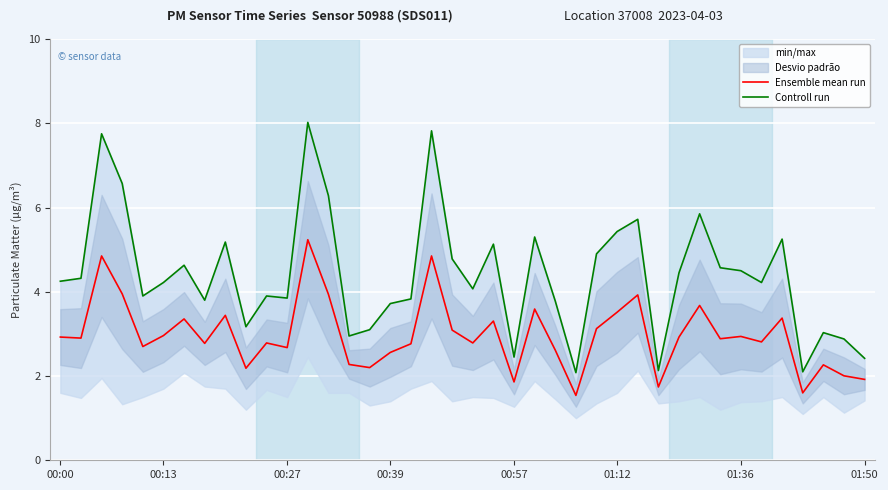

What is the lowest value of the Ensemble mean run series?

1.5